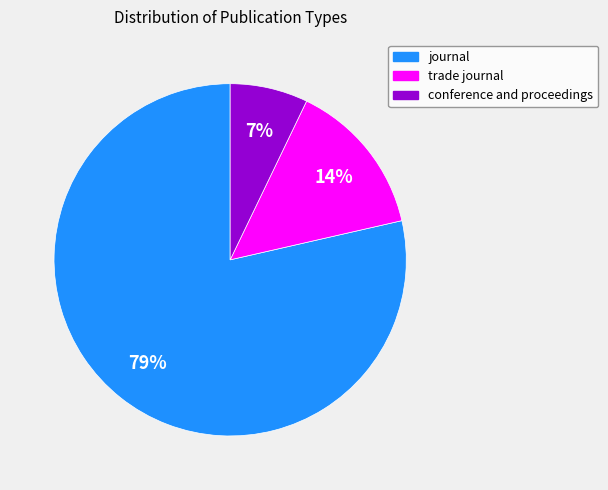

To the nearest percent, what is the average slice percentage?

33%